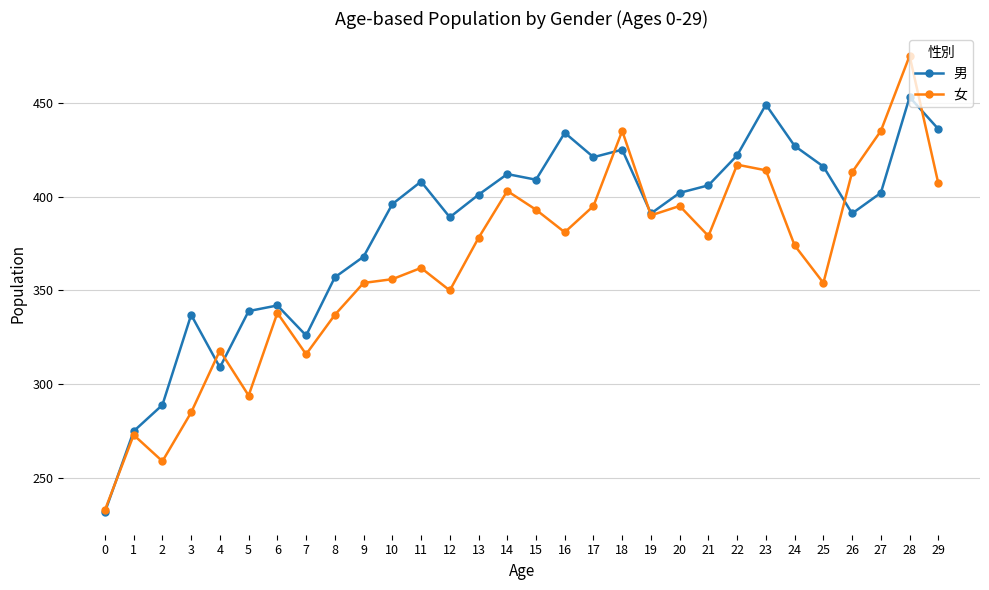

At 10, list the series in order from largest to smallest.

男, 女